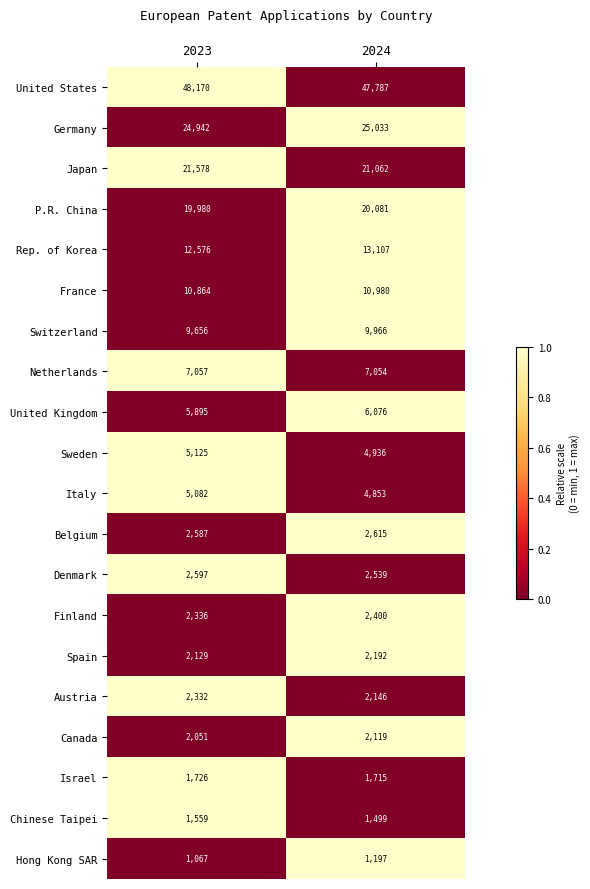

At 2023, list the series in order from largest to smallest.

United States, Germany, Japan, P.R. China, Rep. of Korea, France, Switzerland, Netherlands, United Kingdom, Sweden, Italy, Denmark, Belgium, Finland, Austria, Spain, Canada, Israel, Chinese Taipei, Hong Kong SAR